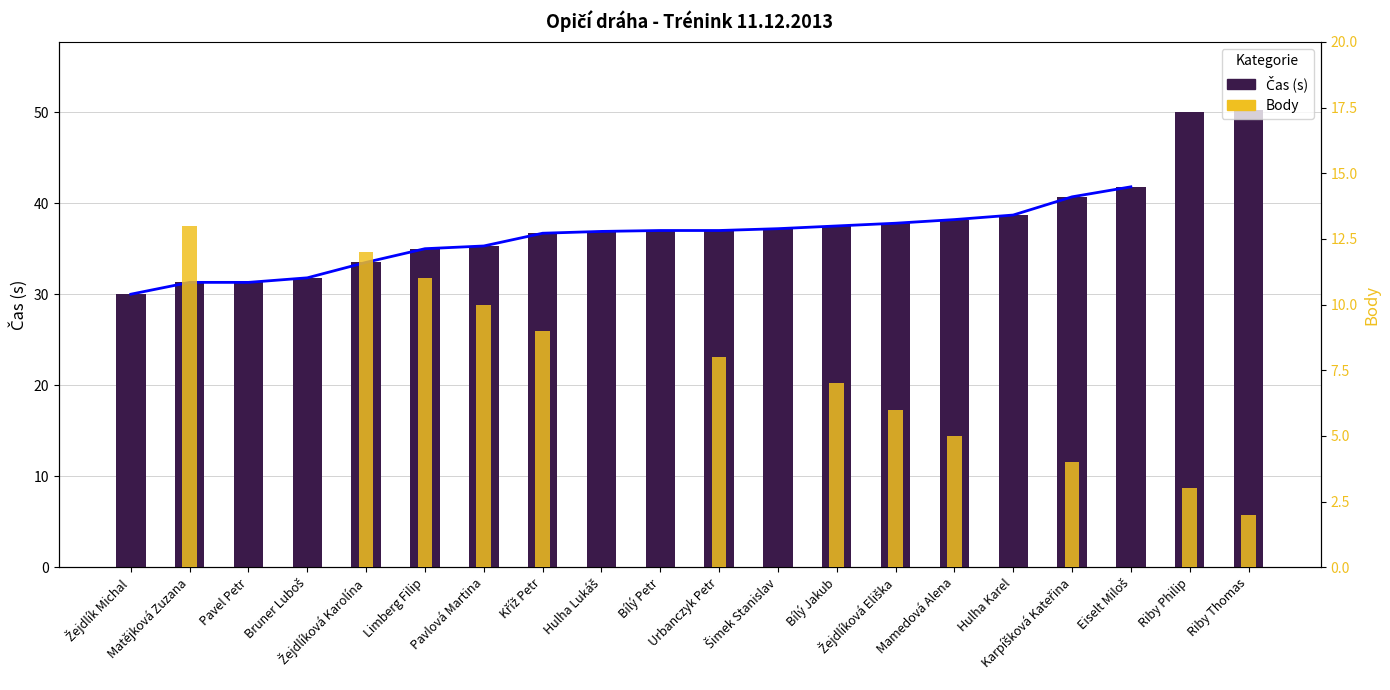

Rank the series at Žejdlík Michal from lowest to highest value.

Body, Čas trend, Čas (s)